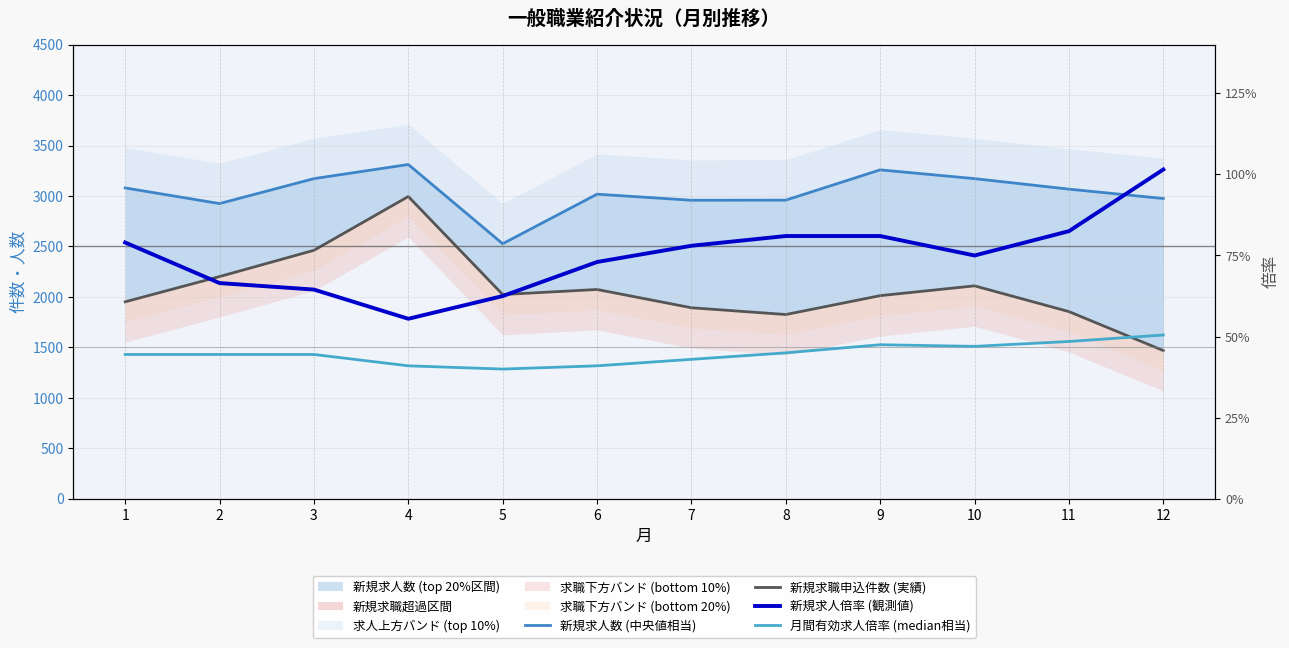

Rank the categories by 新規求人倍率 (観測値) value from lowest to highest.

4, 5, 3, 2, 6, 10, 7, 1, 8, 9, 11, 12